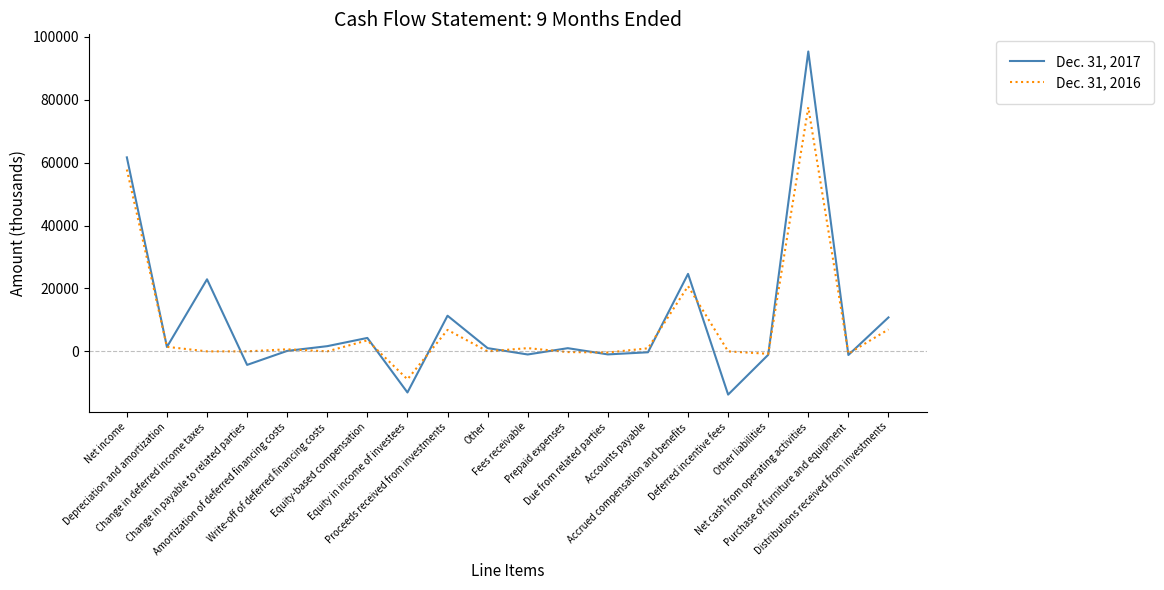

Which series has the widest spread of values?

Dec. 31, 2017